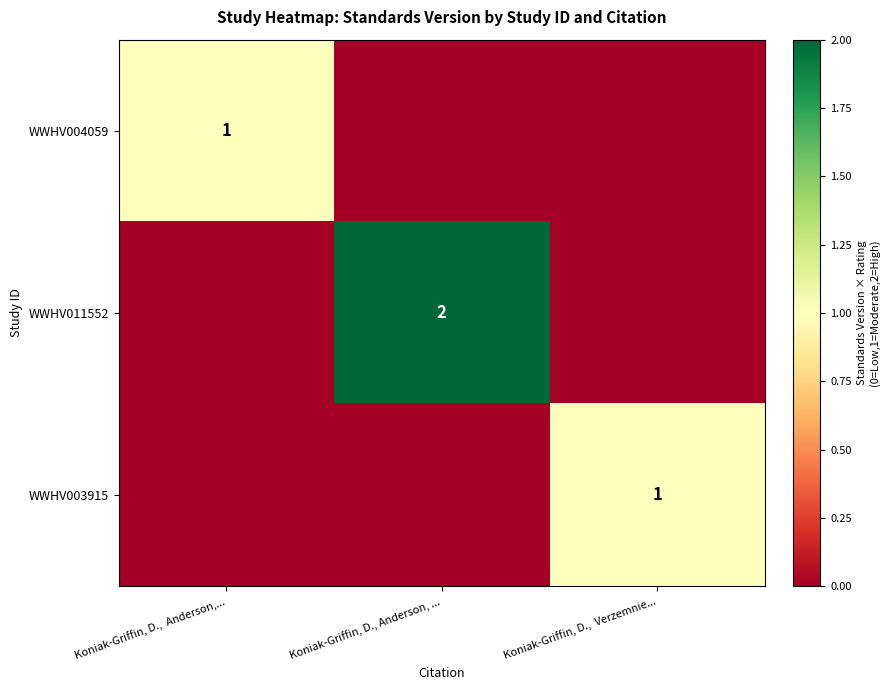

True or false: WWHV011552 has a value of 2 at Koniak-Griffin, D., Anderson, ....

True